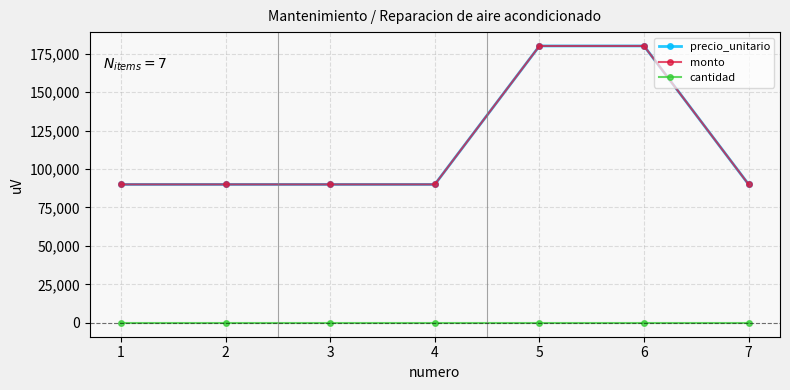

True or false: cantidad has more than 0 points higher than both neighbors.

False